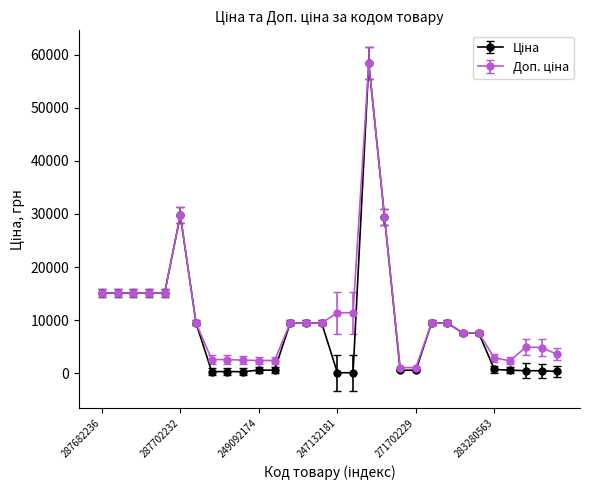

How many interior local peaks does the Ціна series have?

2